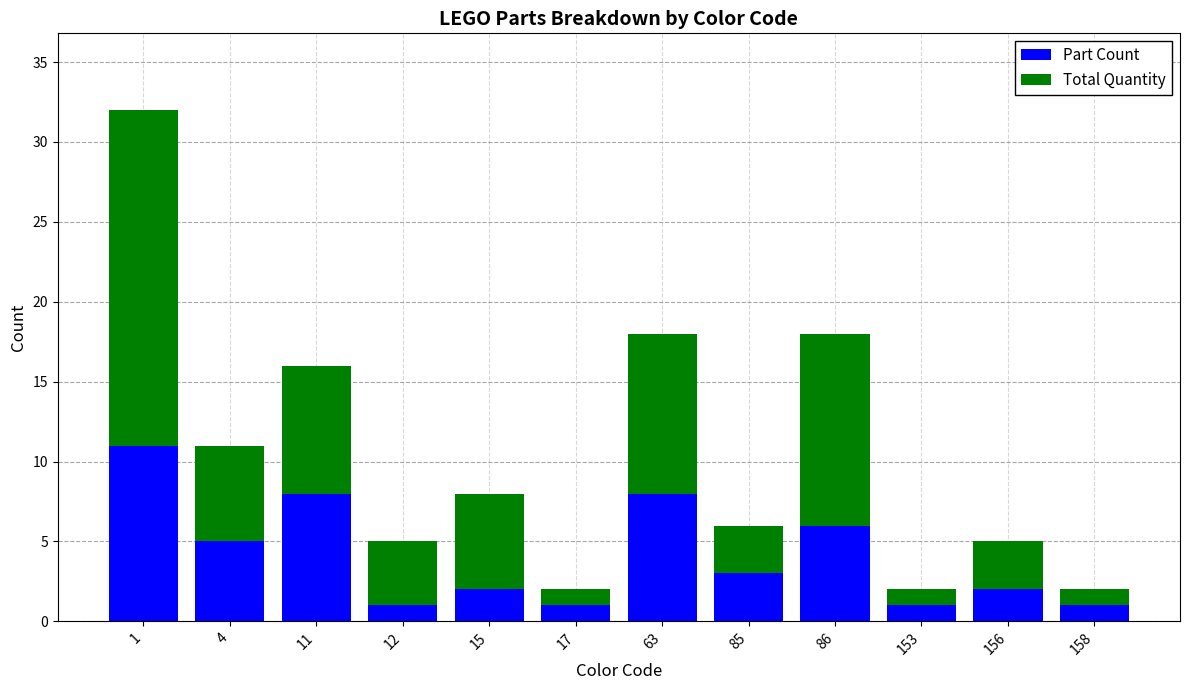

The Part Count series shows 7 at 4. True or false?

False